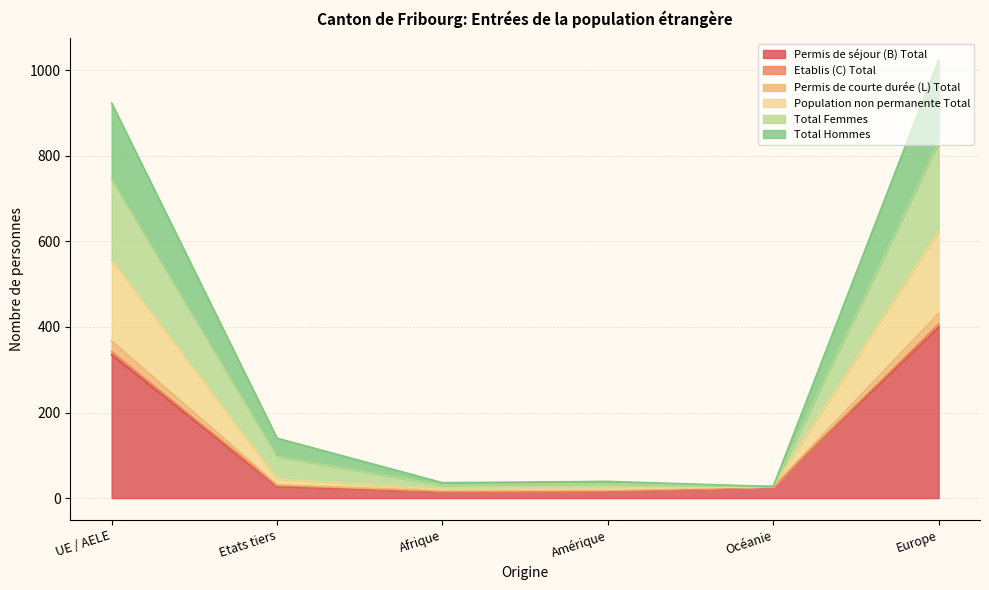

Which category has the highest value in the Permis de séjour (B) Total series?

Europe